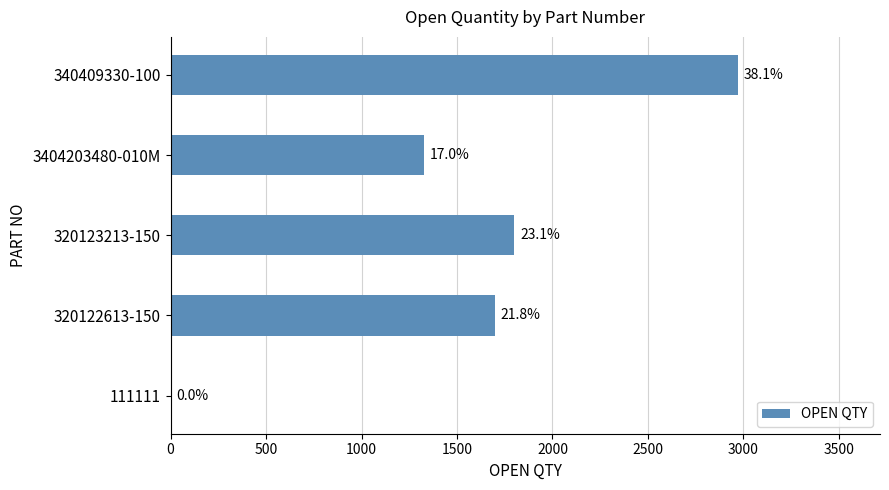

What is the difference between the maximum and minimum values?

2971